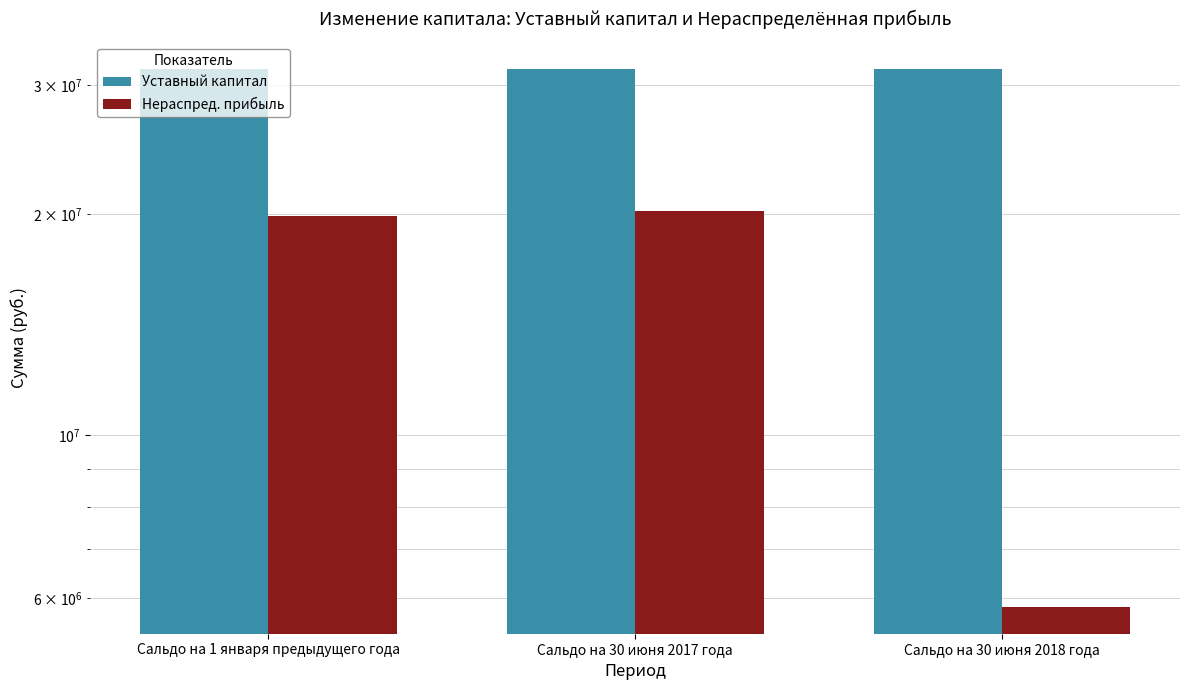

The Уставный капитал series shows 31585625 at Сальдо на 30 июня 2018 года. True or false?

True